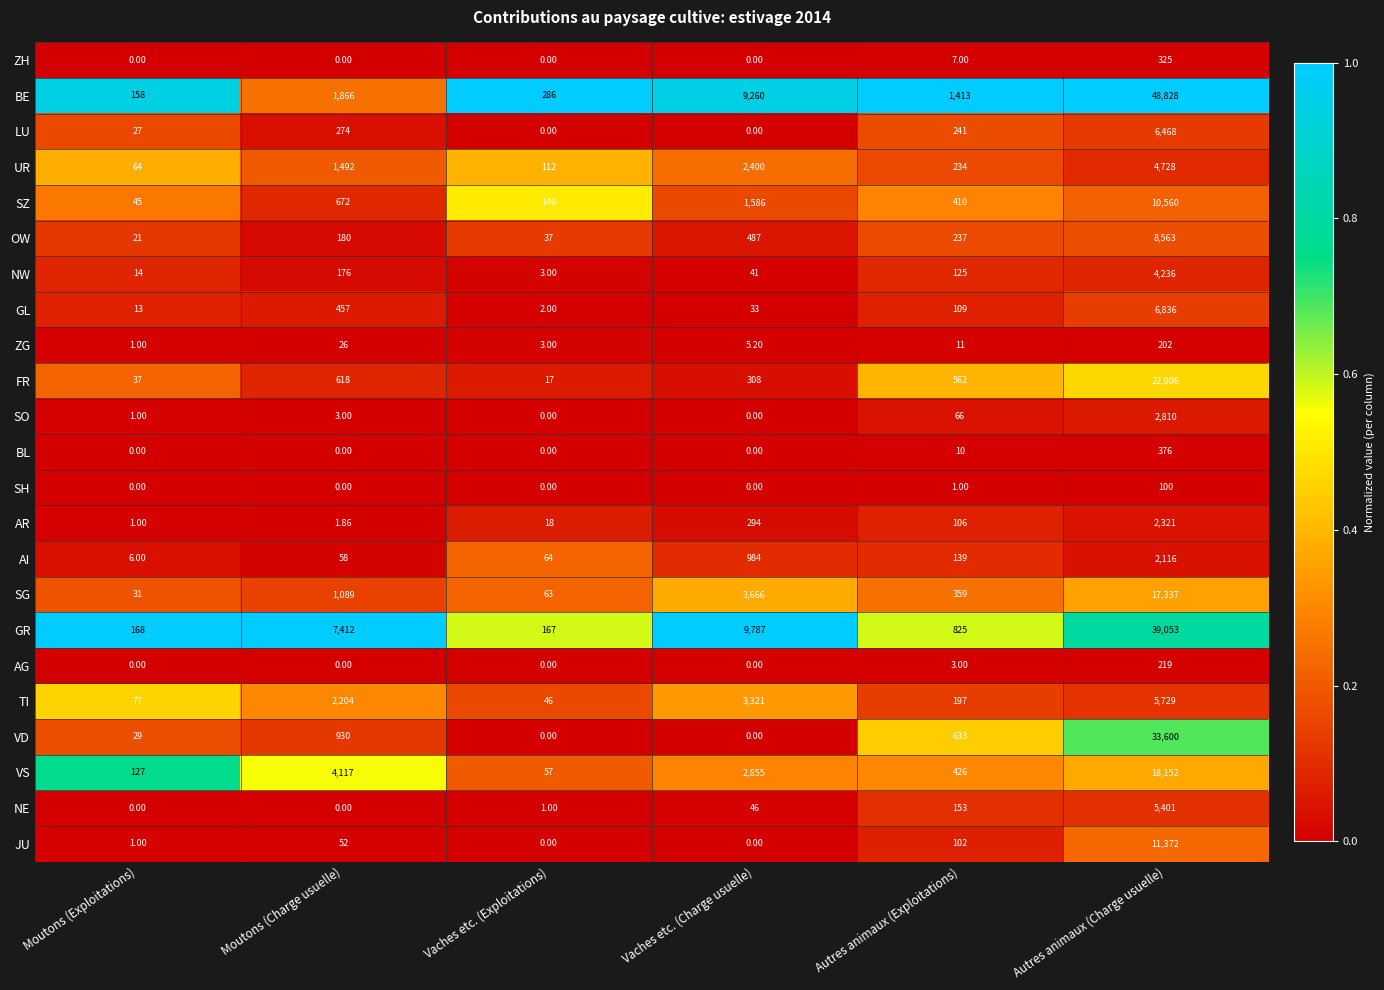

Between Moutons (Charge usuelle) and Autres animaux (Charge usuelle), which series saw the biggest shift?

BE